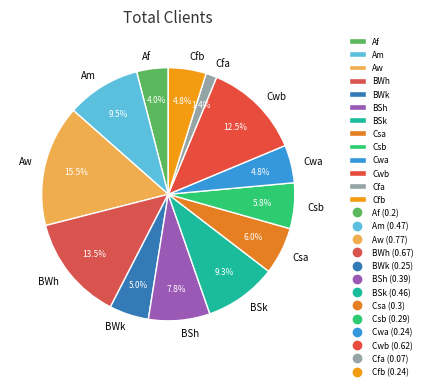

Is Aw the majority of the pie?

No